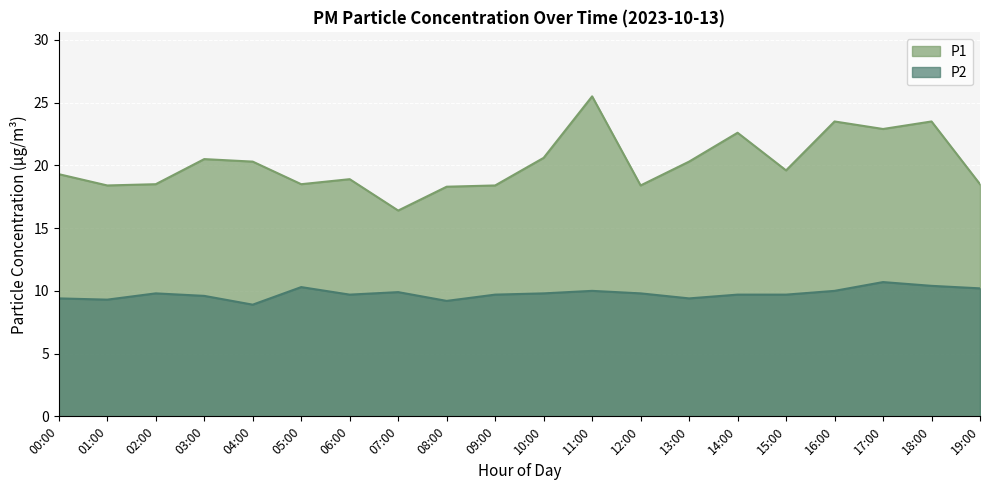

What is the spread (max minus min) of values at 09:00?

8.7